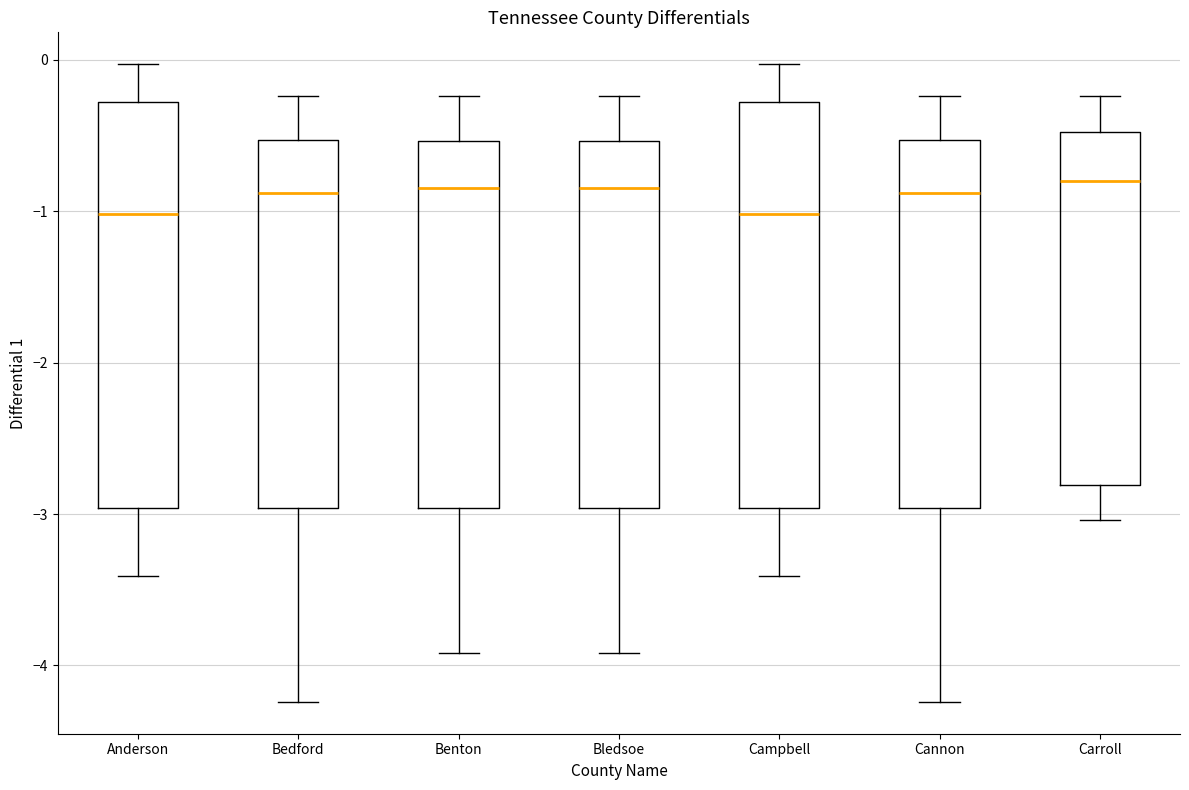

Reading left to right, read every box against the y-axis: the position of its median line, the range the box covers, and the ends of its whiskers. The values are not printed on the chart, so give them approximately, as read against the axis.

Anderson: median -1.0, box -3.0 to -0.3, whiskers -3.4 to 0.0
Bedford: median -0.9, box -3.0 to -0.5, whiskers -4.2 to -0.2
Benton: median -0.8, box -3.0 to -0.5, whiskers -3.9 to -0.2
Bledsoe: median -0.8, box -3.0 to -0.5, whiskers -3.9 to -0.2
Campbell: median -1.0, box -3.0 to -0.3, whiskers -3.4 to 0.0
Cannon: median -0.9, box -3.0 to -0.5, whiskers -4.2 to -0.2
Carroll: median -0.8, box -2.8 to -0.5, whiskers -3.0 to -0.2